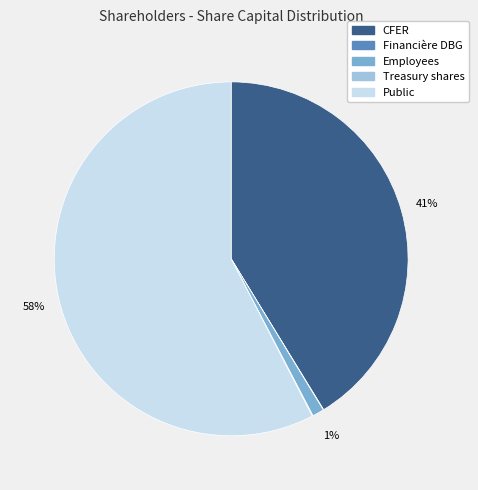

To the nearest percent, what is the difference between the Employees and Public slice percentages?

57%